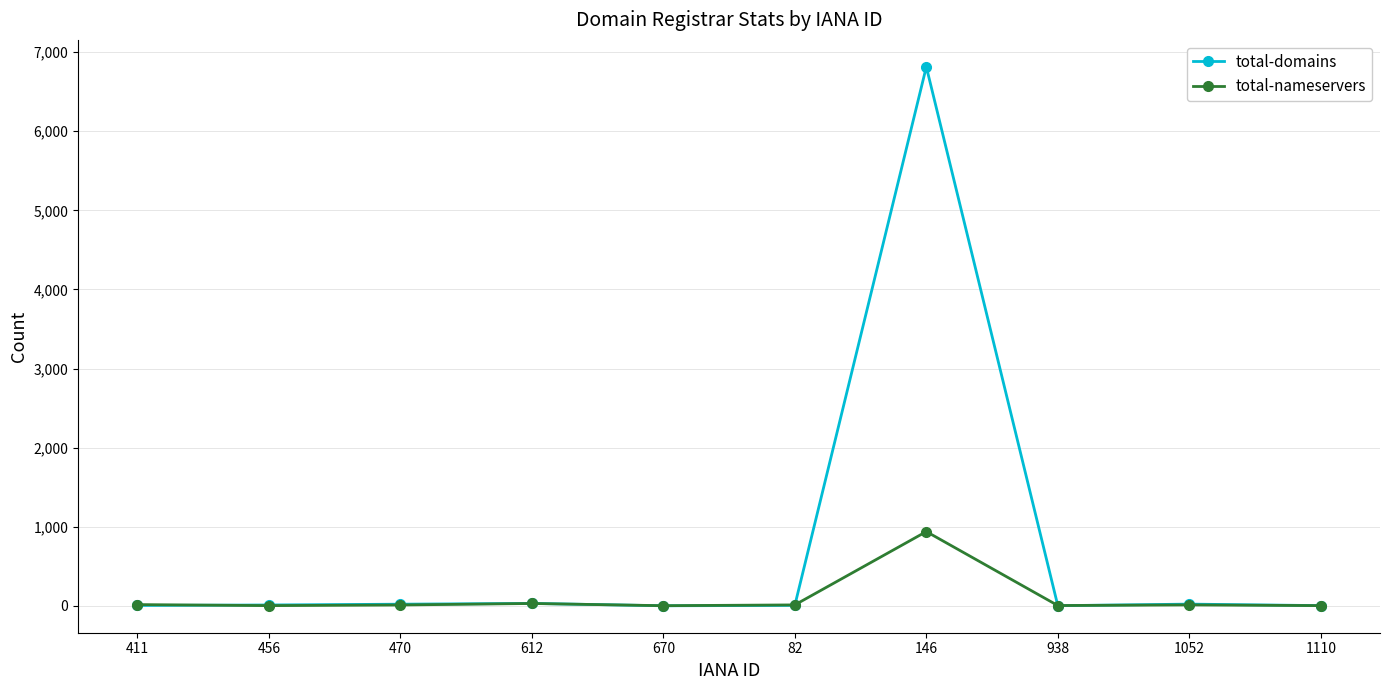

True or false: total-nameservers has a value of 12 at 82.

True